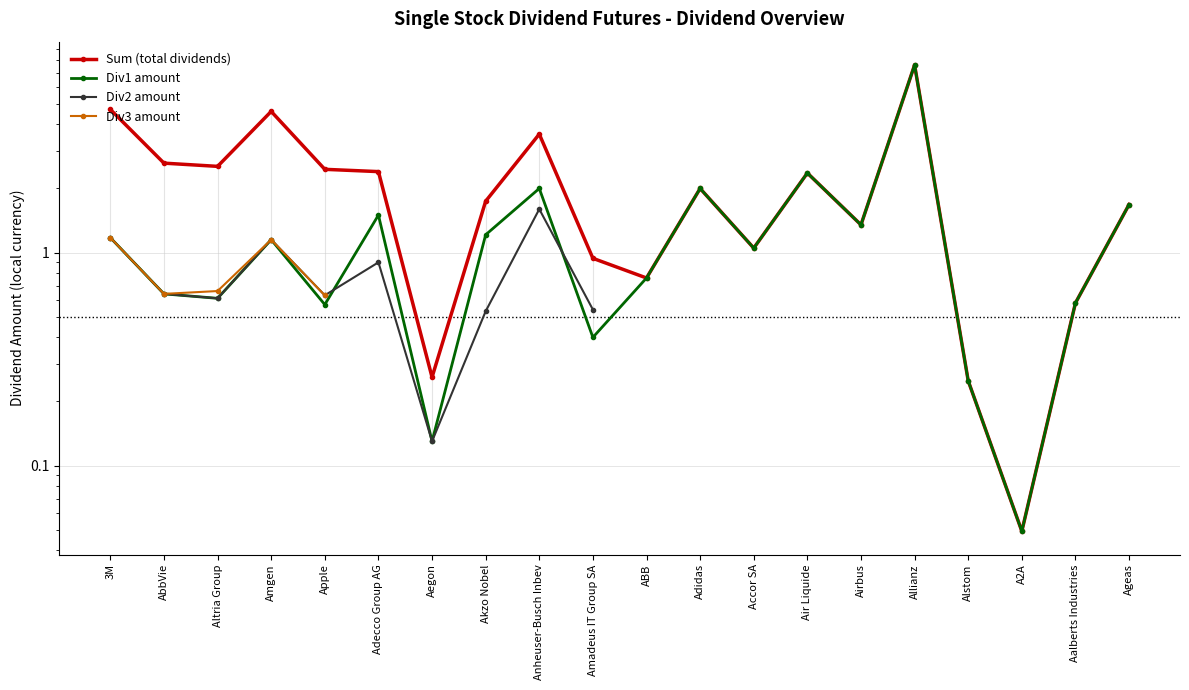

Rank the series by their maximum value, from lowest to highest.

Div3 amount, Div2 amount, Sum (total dividends), Div1 amount